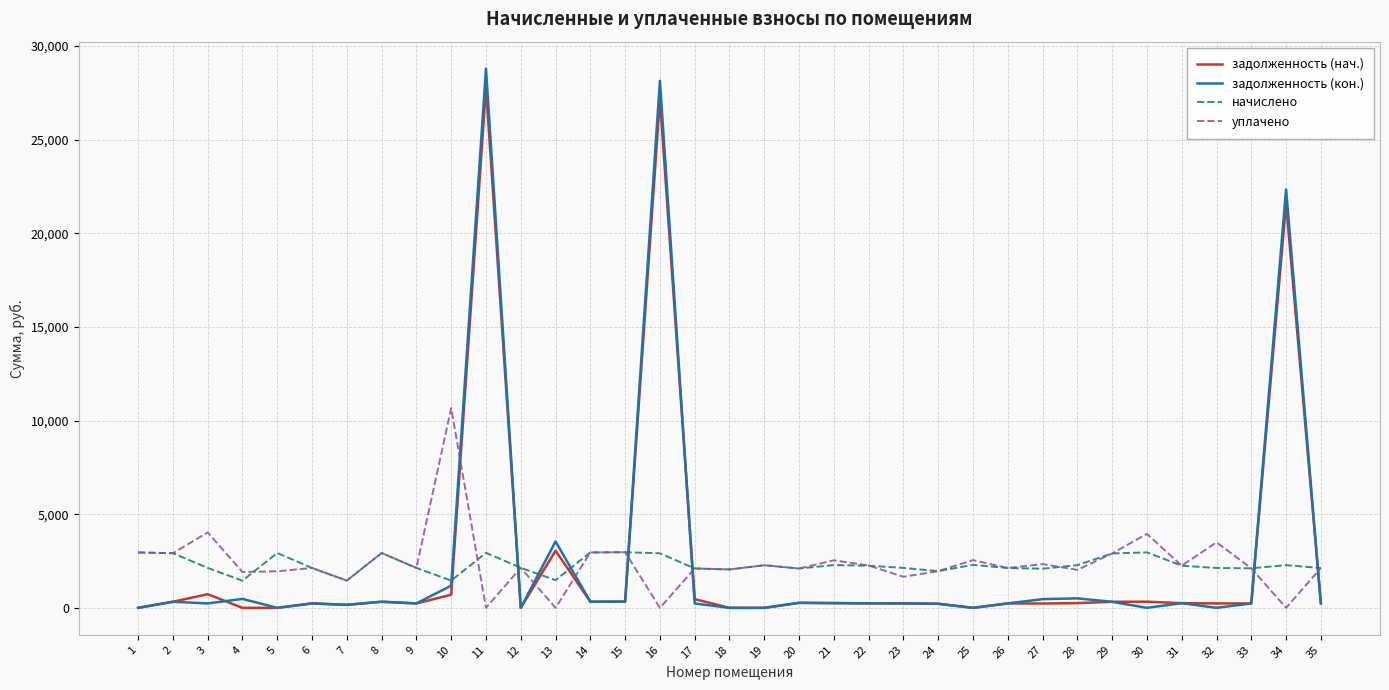

What is the spread (max minus min) of values at 1?

2957.4